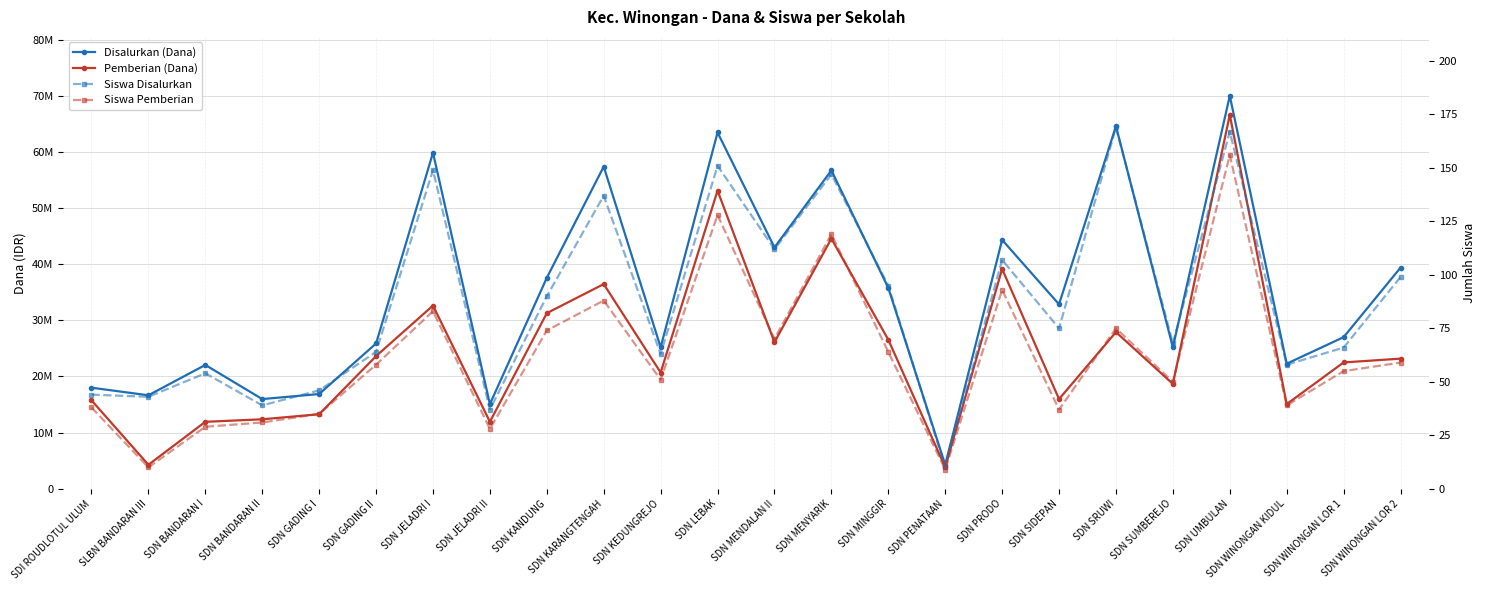

What is the spread (max minus min) of values at SDN WINONGAN LOR 2?

39374941